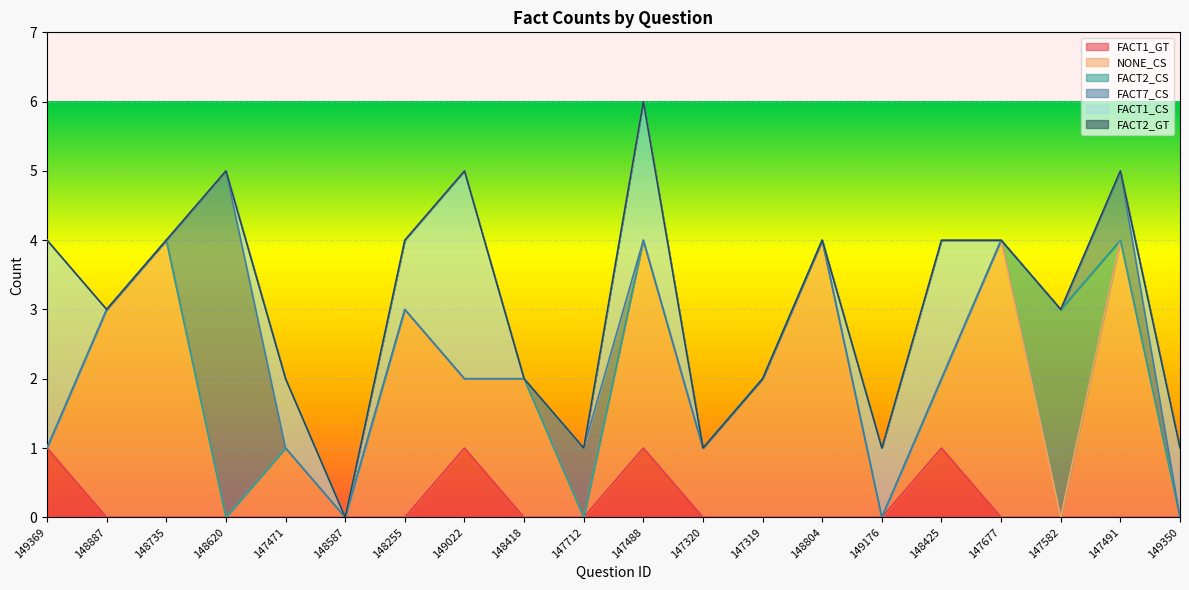

What position from the right is 148425?

5